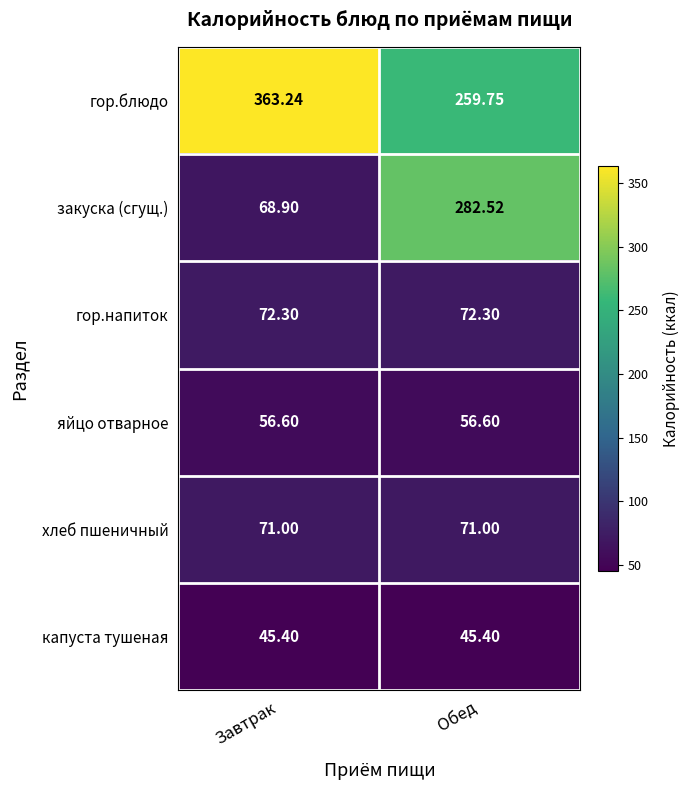

What is the total value across all series at Завтрак?

677.4